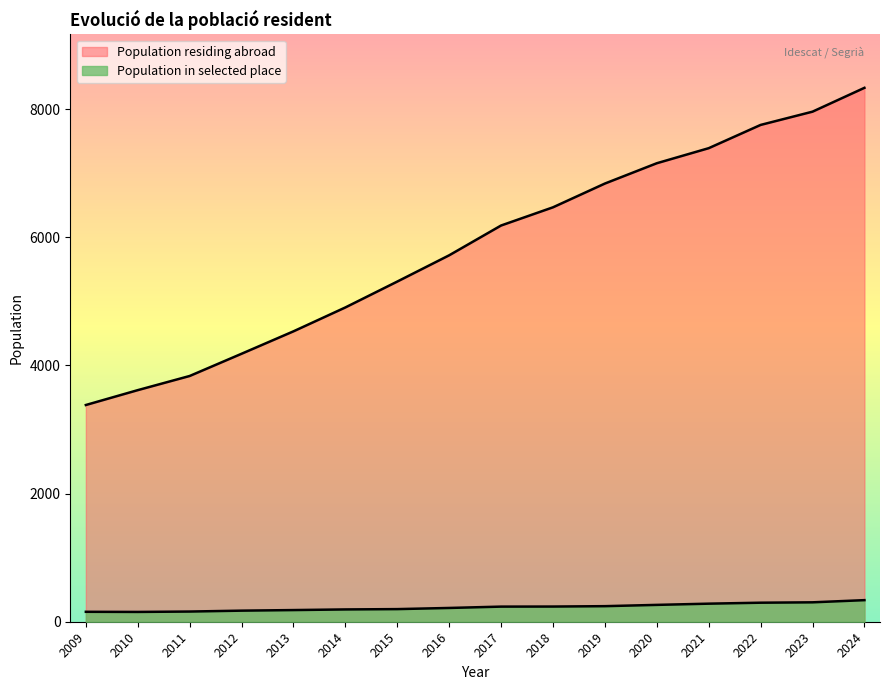

Is the value of Population in selected place at 2009 greater than the value of Population residing abroad at 2021?

No